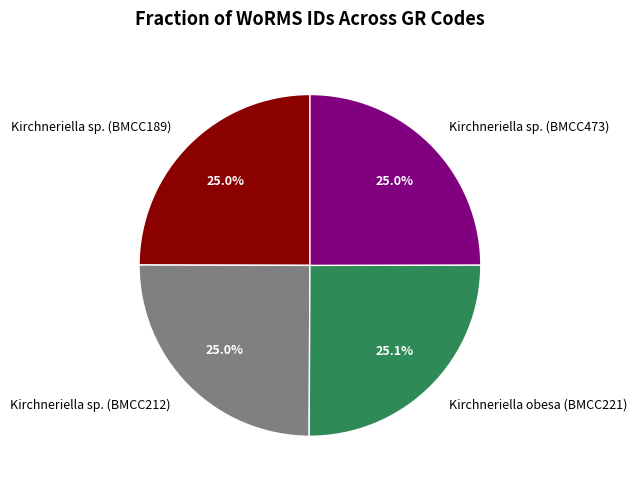

To the nearest percent, what percentage of the pie is Kirchneriella sp. (BMCC473)?

25%